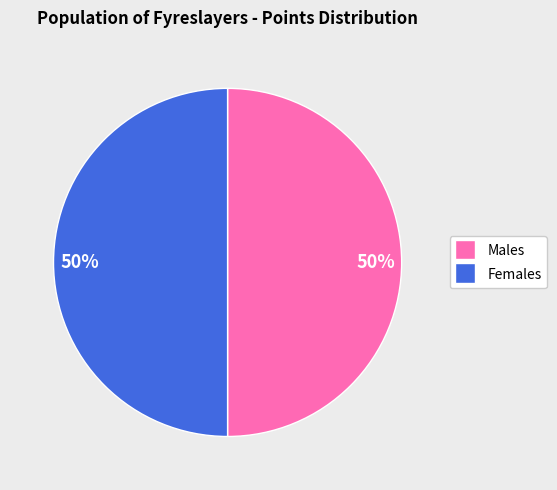

What percentage is the Females slice, to the nearest percent?

50%